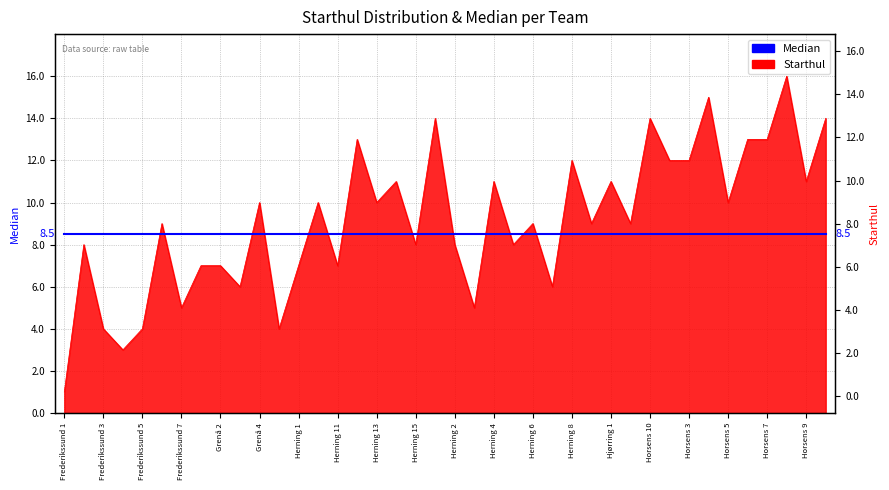

Rank the categories by value from lowest to highest.

Frederikssund 1, Frederikssund 4, Frederikssund 3, Frederikssund 5, Haderslev 1, Frederikssund 7, Herning 3, Grenå 3, Herning 7, Grenå 1, Grenå 2, Herning 1, Herning 11, Frederikssund 2, Herning 15, Herning 2, Herning 5, Frederikssund 6, Herning 6, Herning 9, Horsens 1, Grenå 4, Herning 10, Herning 13, Horsens 5, Herning 14, Herning 4, Hjørring 1, Horsens 9, Herning 8, Horsens 2, Horsens 3, Herning 12, Horsens 6, Horsens 7, Herning 16, Horsens 10, Høje T 1, Horsens 4, Horsens 8